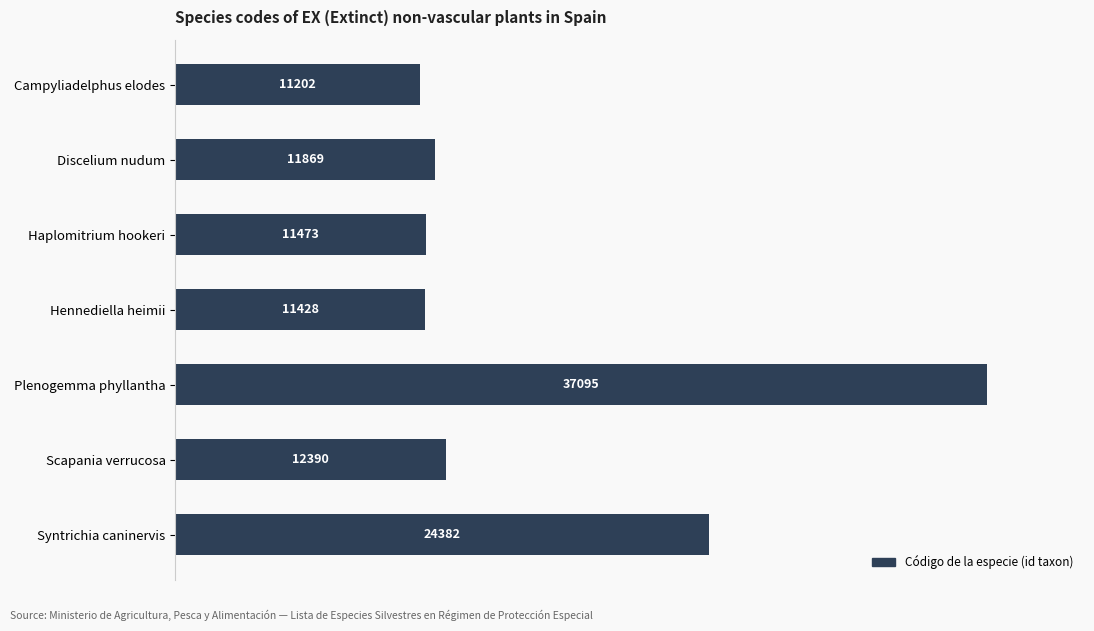

Which category has the highest value across all series?

Plenogemma phyllantha